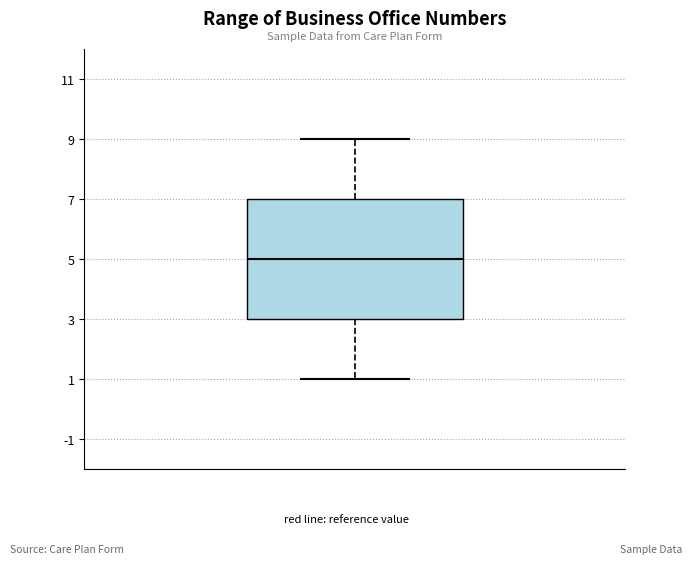

Transcribe this box plot: give where the median line is, the range the box spans, and where the two whiskers end, as read against the y-axis. The values are not printed on the chart, so give them approximately, as read against the axis.

median 5, box 3 to 7, whiskers 1 to 9